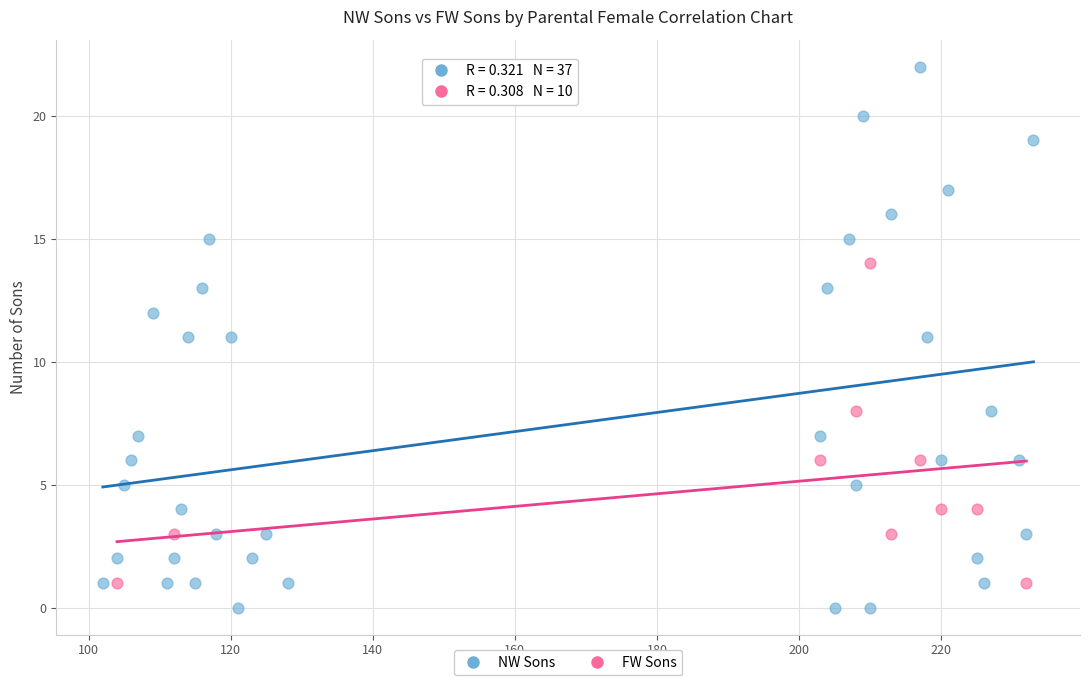

Which series contains the highest Y value?

NW Sons